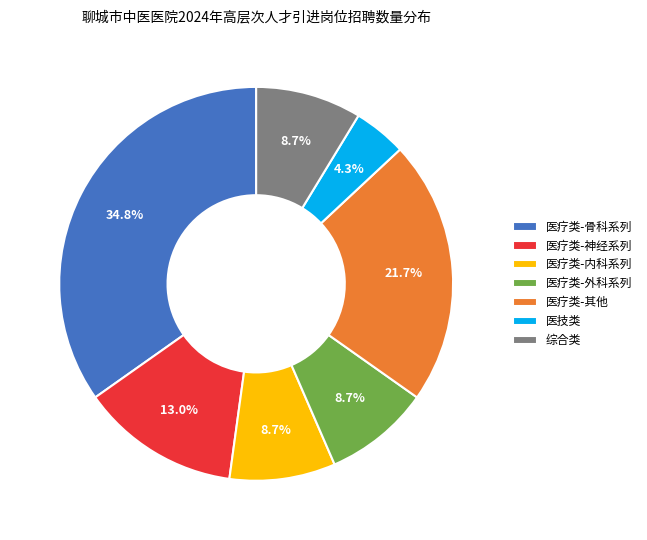

Which category has the biggest portion of the pie?

医疗类-骨科系列